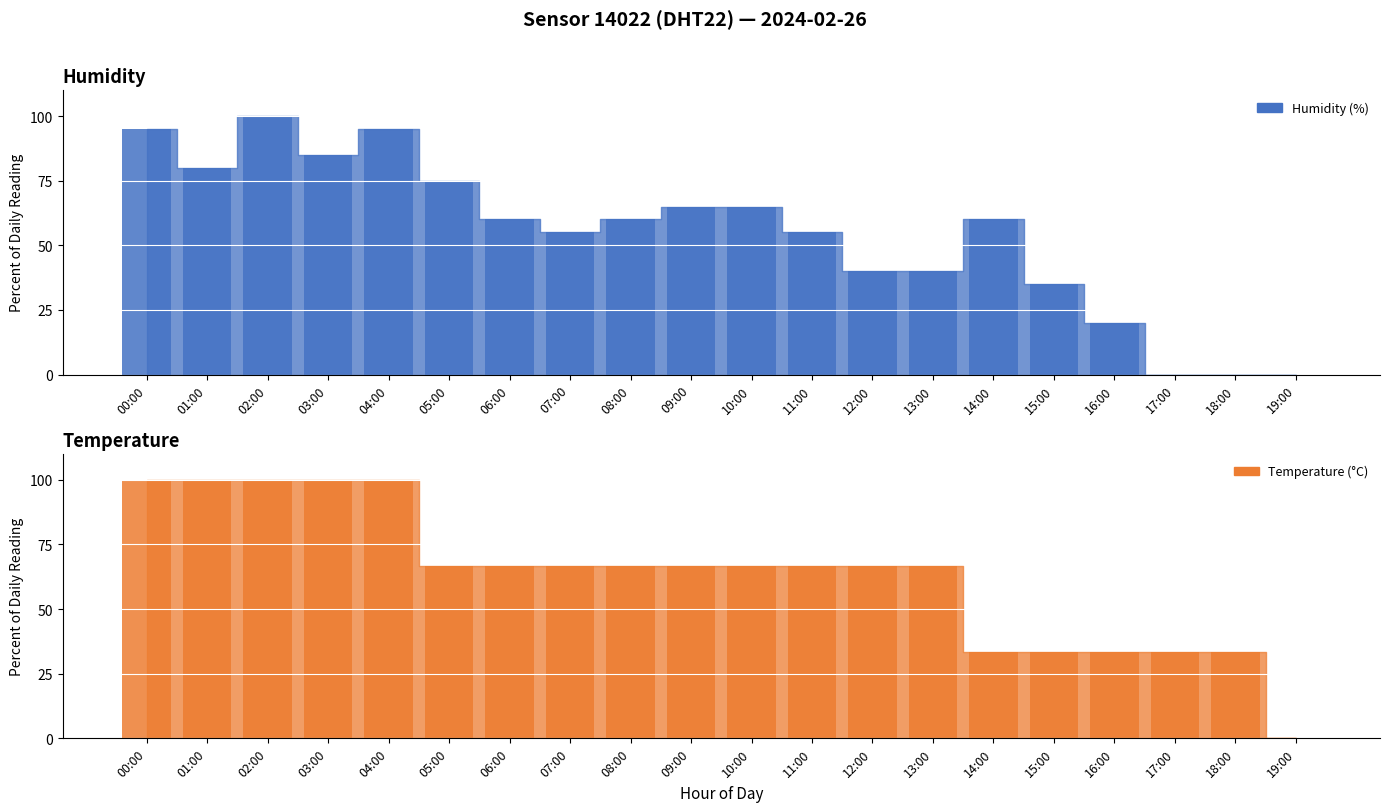

How many data points in temperature are above 66?

14